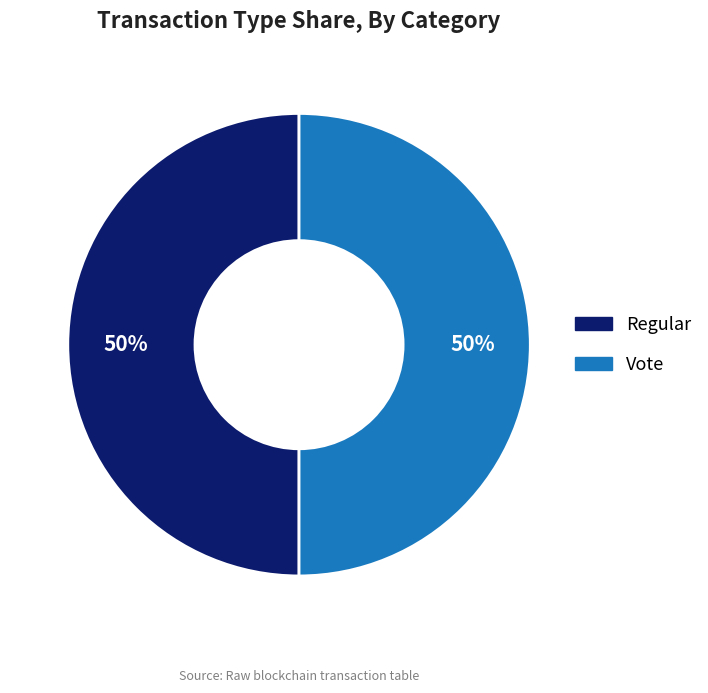

To the nearest percent, what is the difference between the Regular and Vote slice percentages?

0%